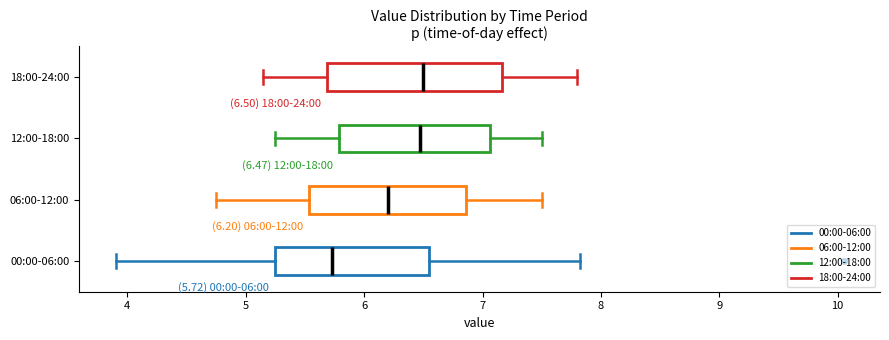

Comparing the boxes themselves (not the whiskers), which one is the widest?

18:00-24:00